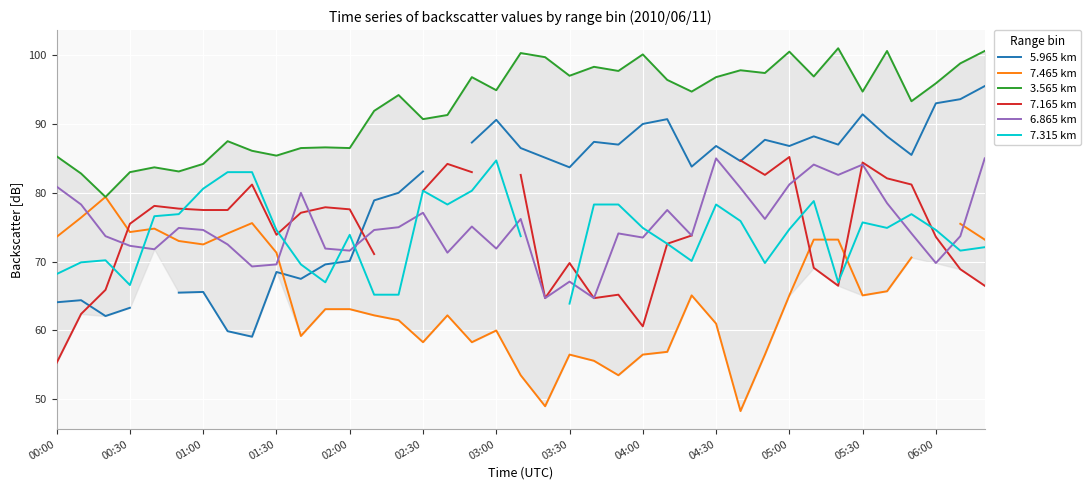

Count the number of categories in the chart.

39